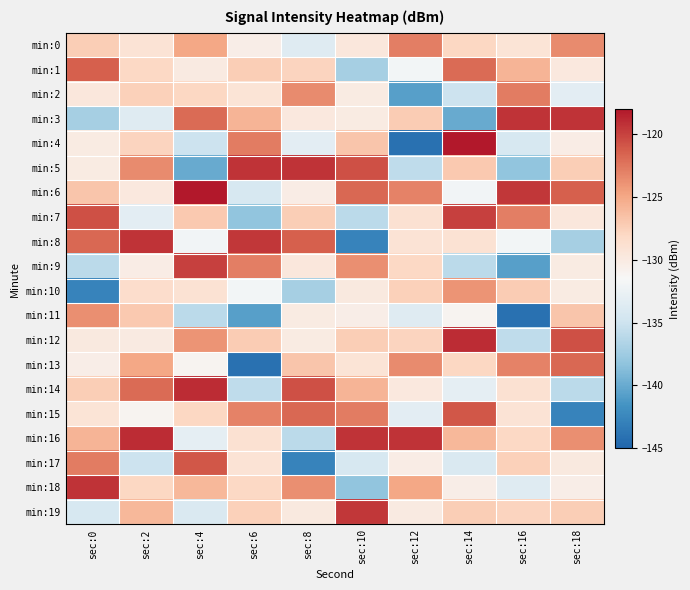

How many series are shown in this chart?

20